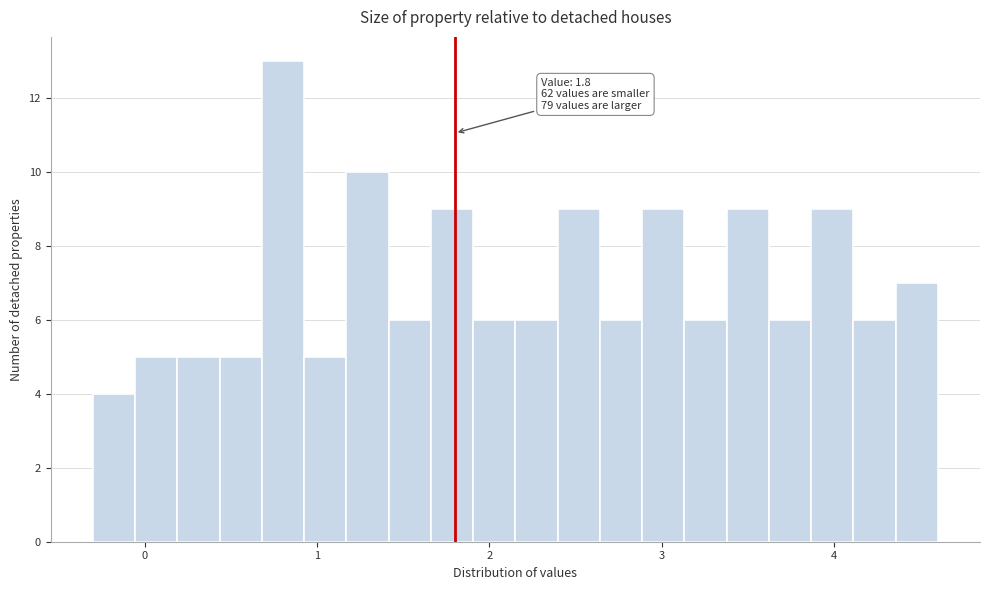

Read against the x-axis, roughly where is the centre of the tallest bar?

0.8